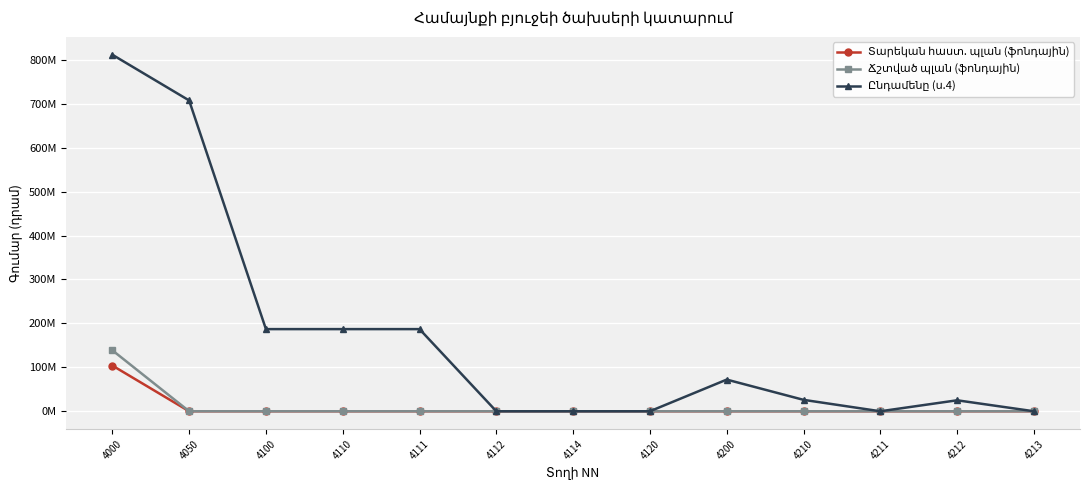

Is this an area chart (filled region under the line)?

No